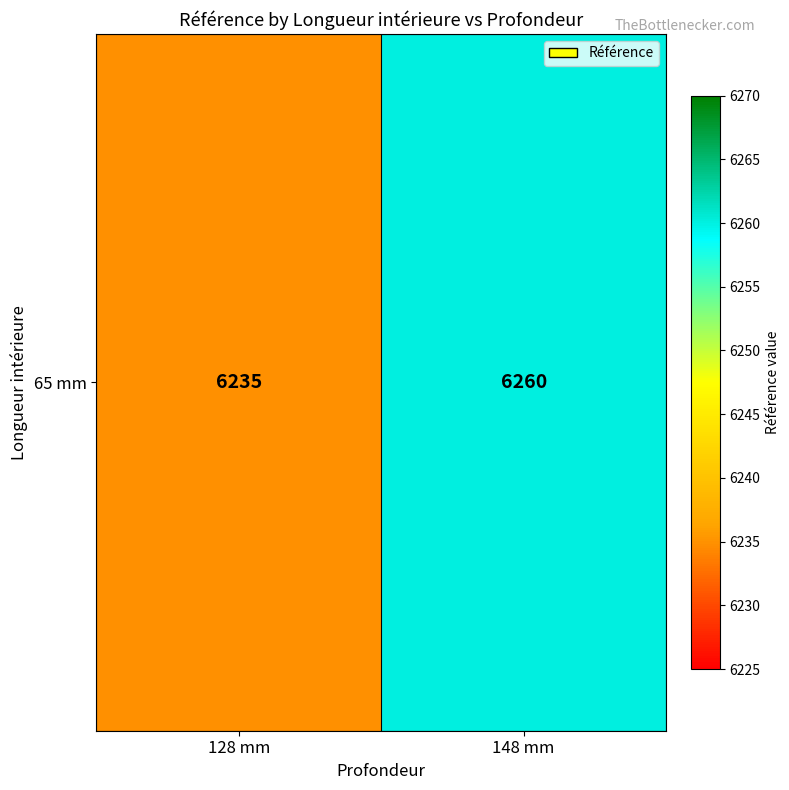

Which category has the highest value across all series?

148 mm